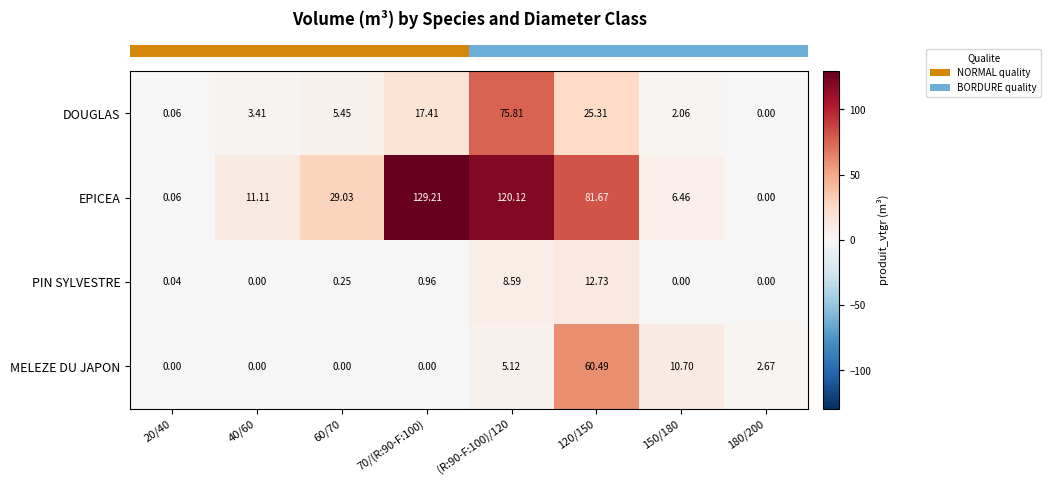

Which series has the largest range (max minus min)?

EPICEA